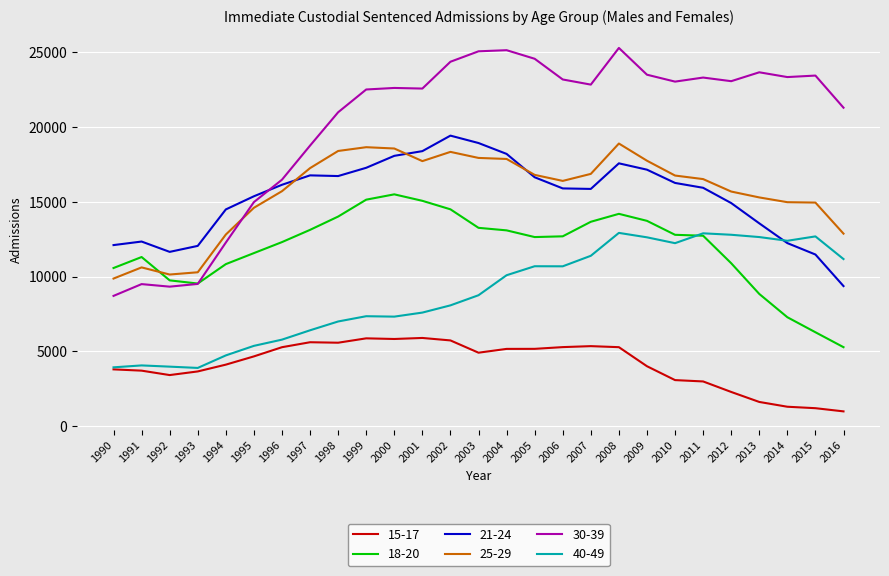

True or false: 30-39 and 25-29 intersect in this chart.

True